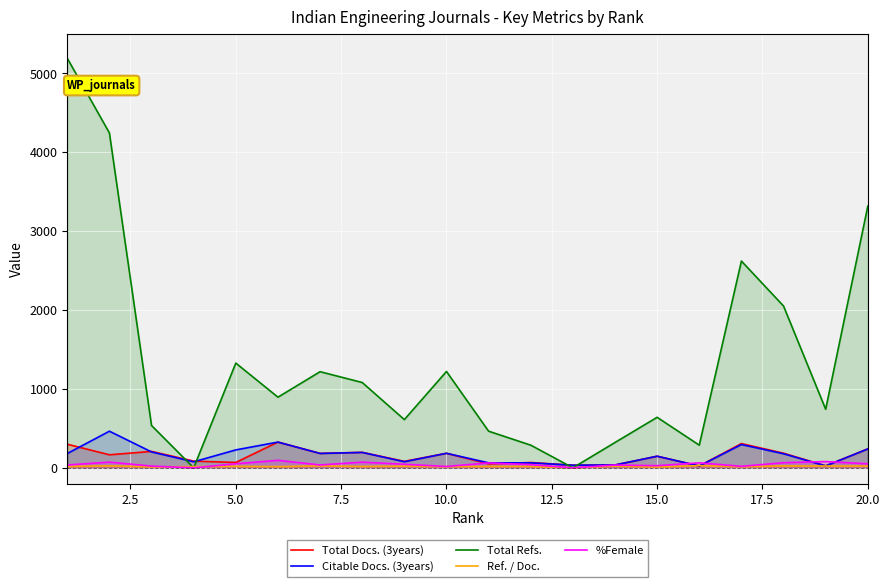

Which series has the largest range (max minus min)?

Total Refs.